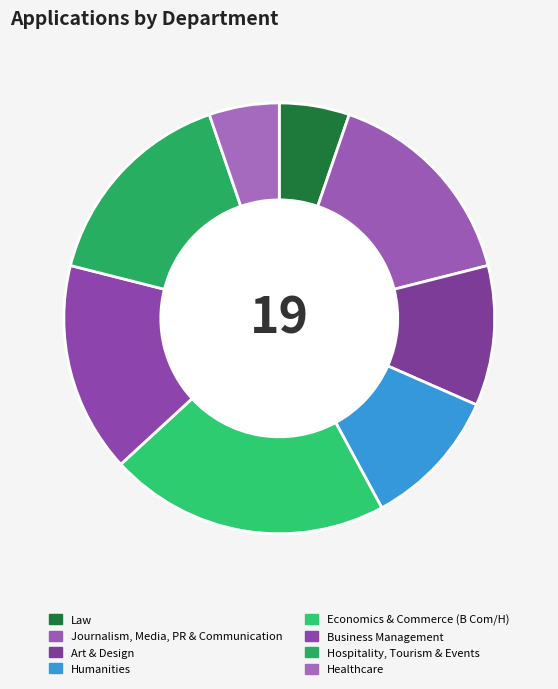

Which has a higher value, Healthcare or Business Management?

Business Management